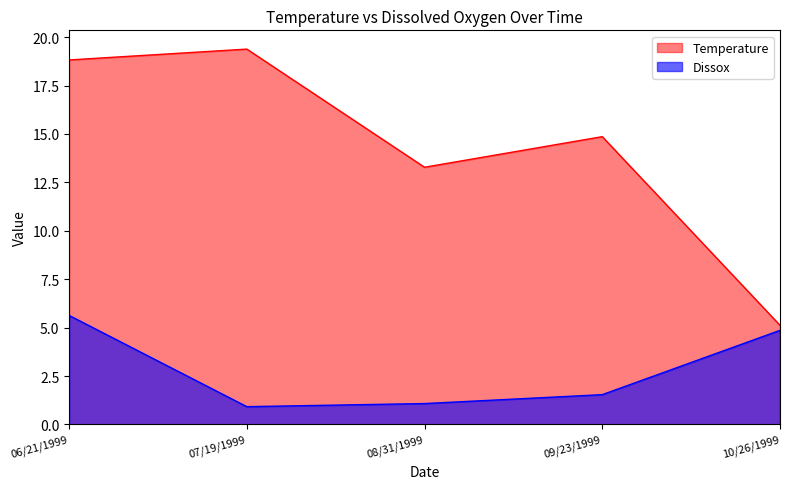

Reading left to right, what are all the values shown in this chart?

Temperature: 06/21/1999=18.8	07/19/1999=19.4	08/31/1999=13.3	09/23/1999=14.9	10/26/1999=5.1
Dissox: 06/21/1999=5.6	07/19/1999=0.9	08/31/1999=1.1	09/23/1999=1.5	10/26/1999=4.9